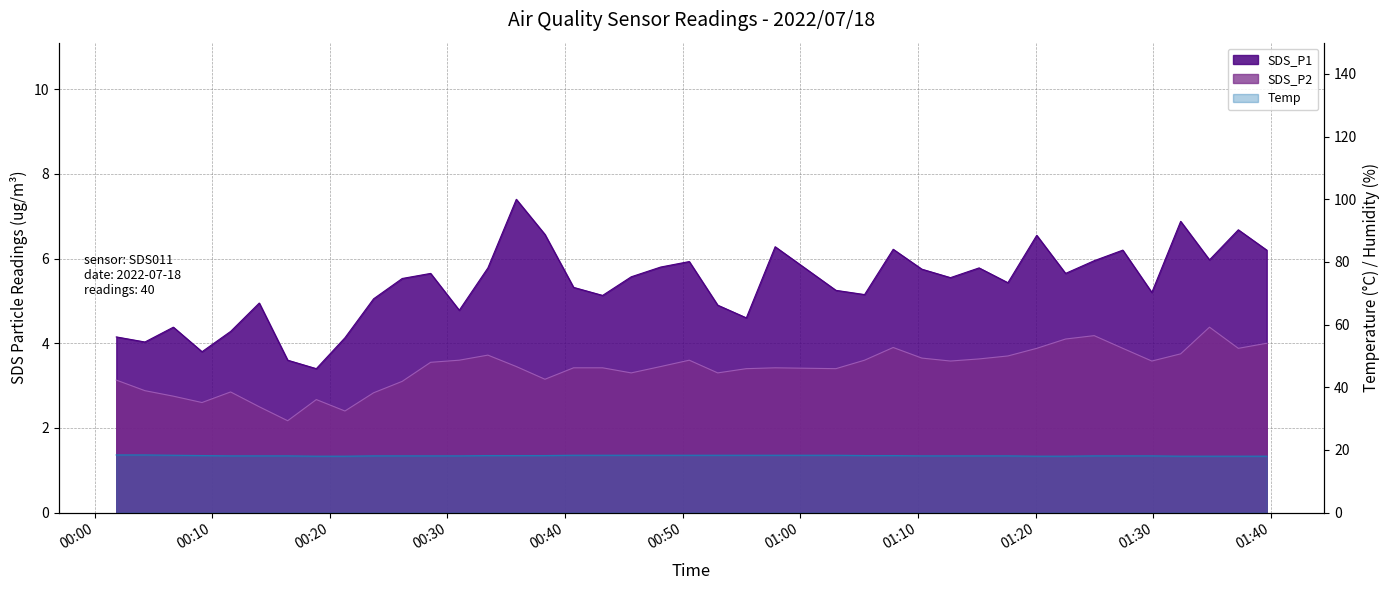

What is the total value across all series at 2022/07/18 01:27:24?

28.2